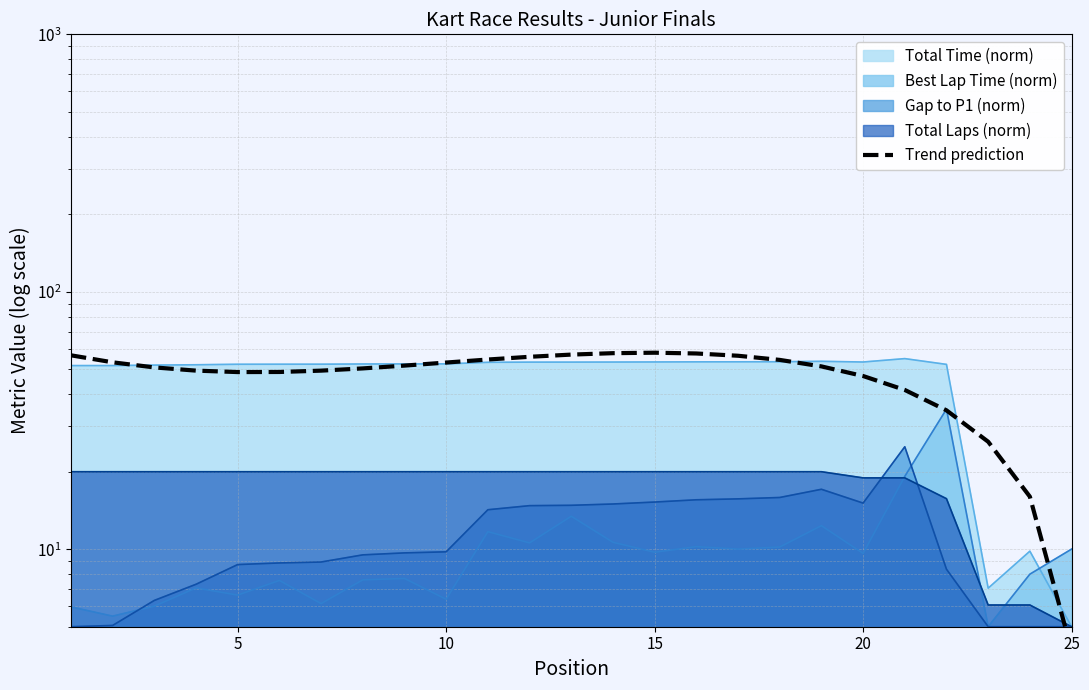

At which category does the chart reach its peak across all series?

15